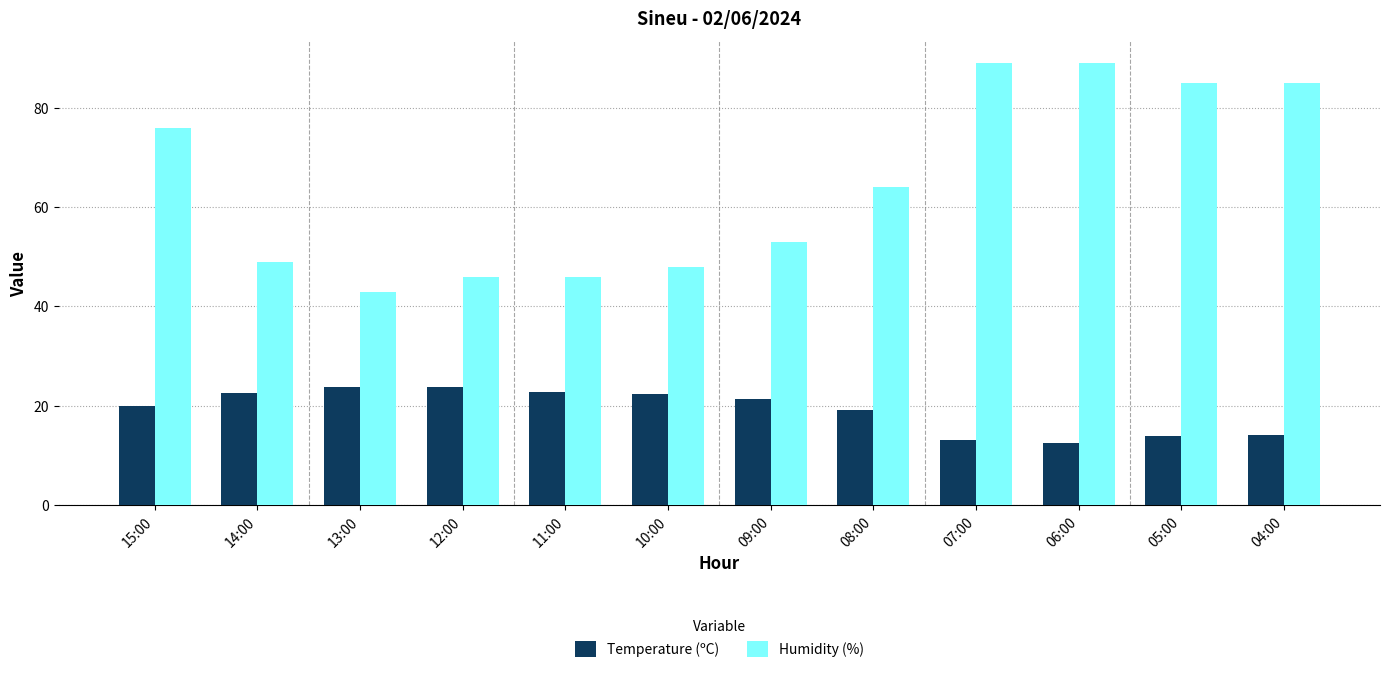

How many data points in Temperature (ºC) are less than 21?

6